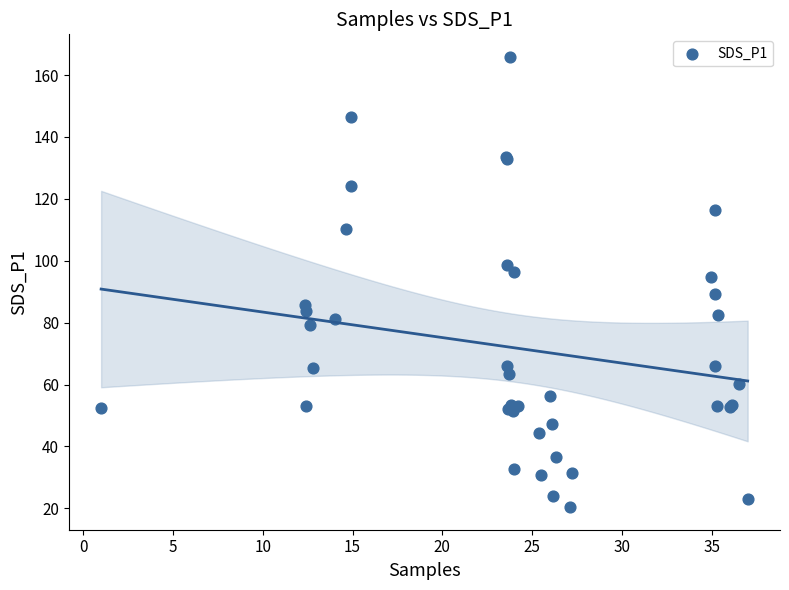

What Y value in the scatter plot is closest to 93?

94.7